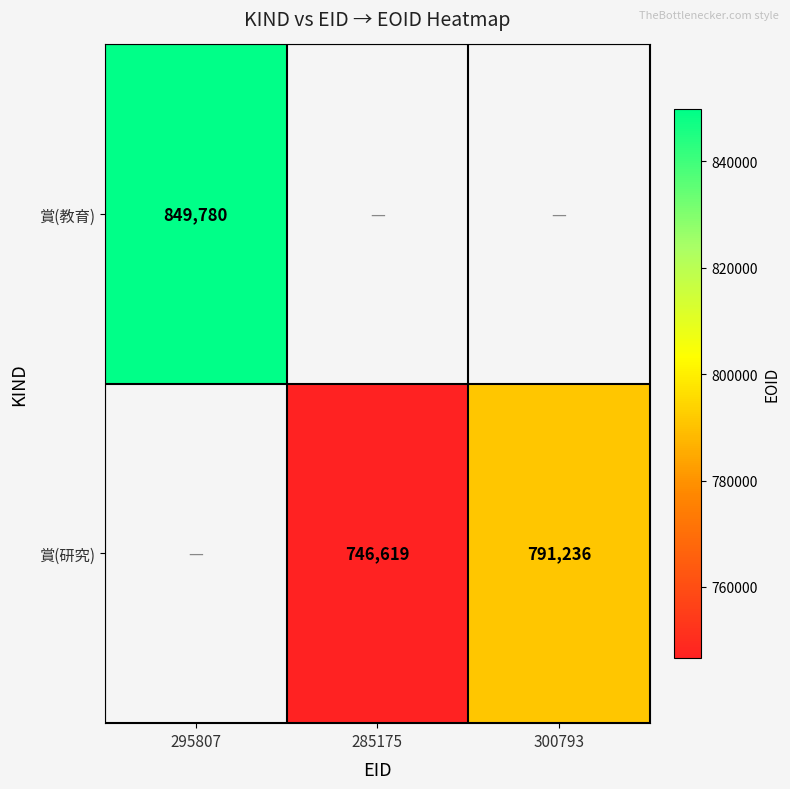

The 賞(研究) series shows 416945 at 285175. True or false?

False